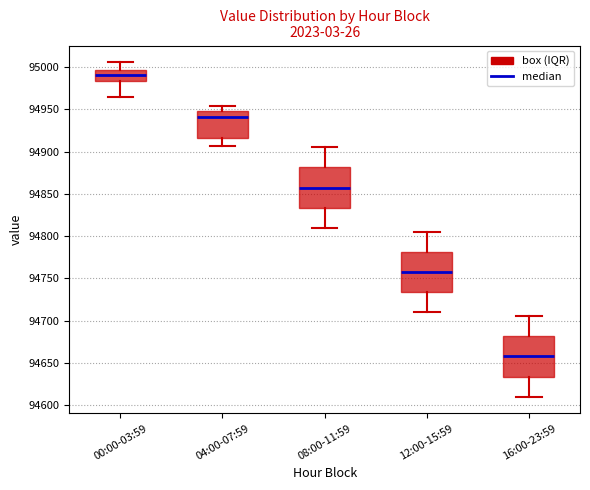

Where does the median line of the box for 16:00-23:59 sit on the y-axis? The values are not printed on the chart, so give them approximately, as read against the axis.

94660